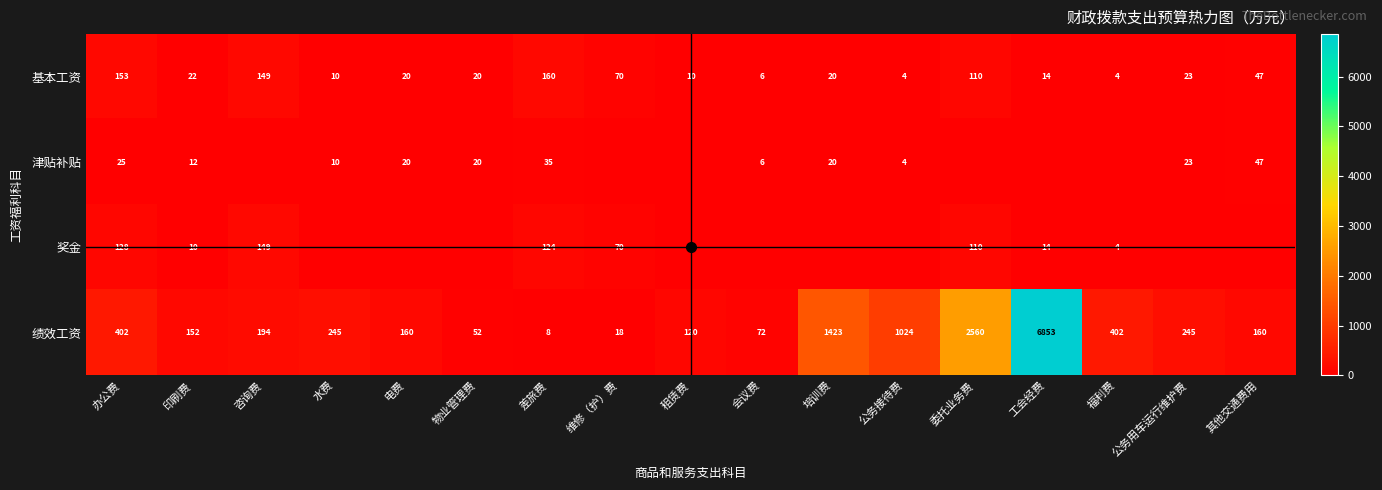

Between 电费 and 物业管理费, which series saw the biggest shift?

绩效工资